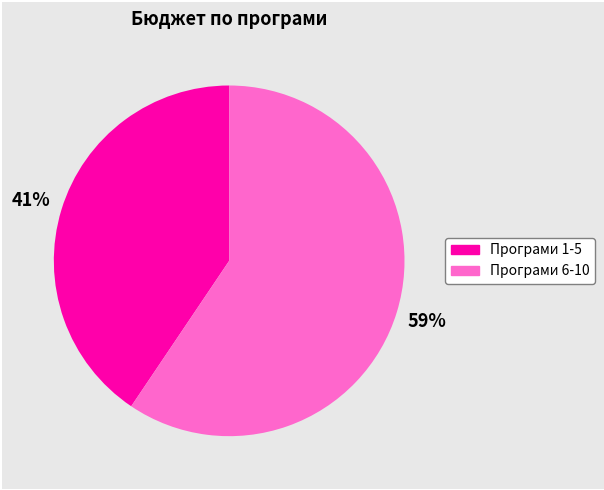

To the nearest percent, what is the average slice percentage?

50%